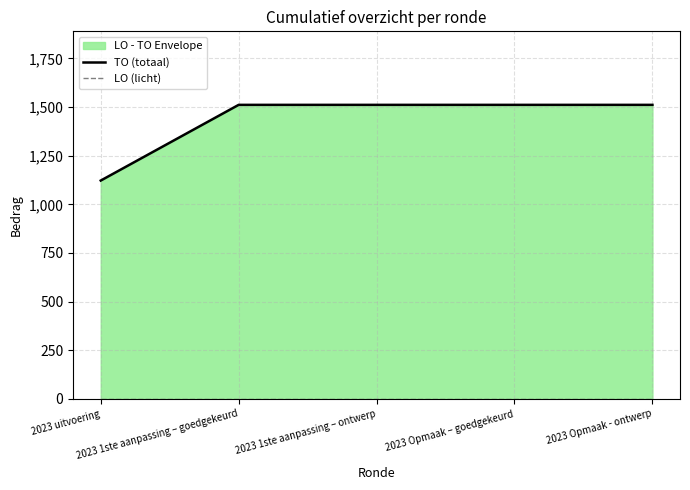

Does the chart have visible grid lines?

Yes